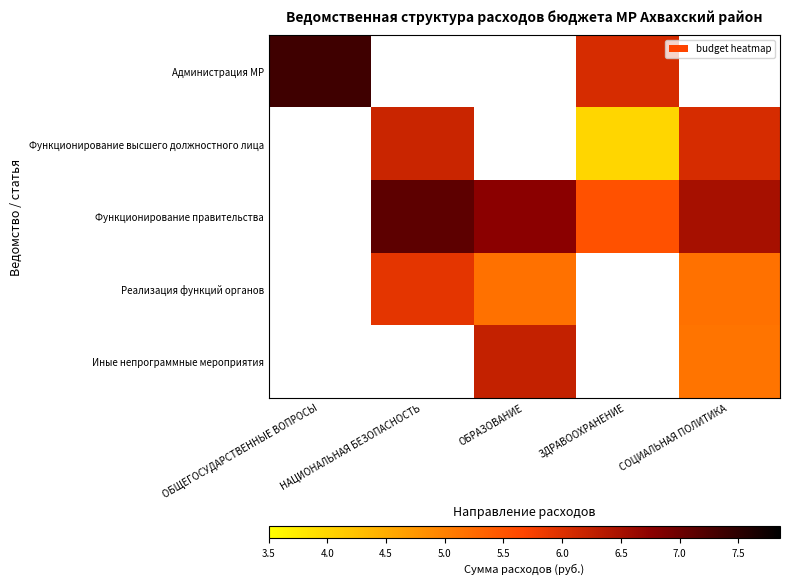

Between ЗДРАВООХРАНЕНИЕ and СОЦИАЛЬНАЯ ПОЛИТИКА, which series saw the biggest shift?

Функционирование высшего должностного лица